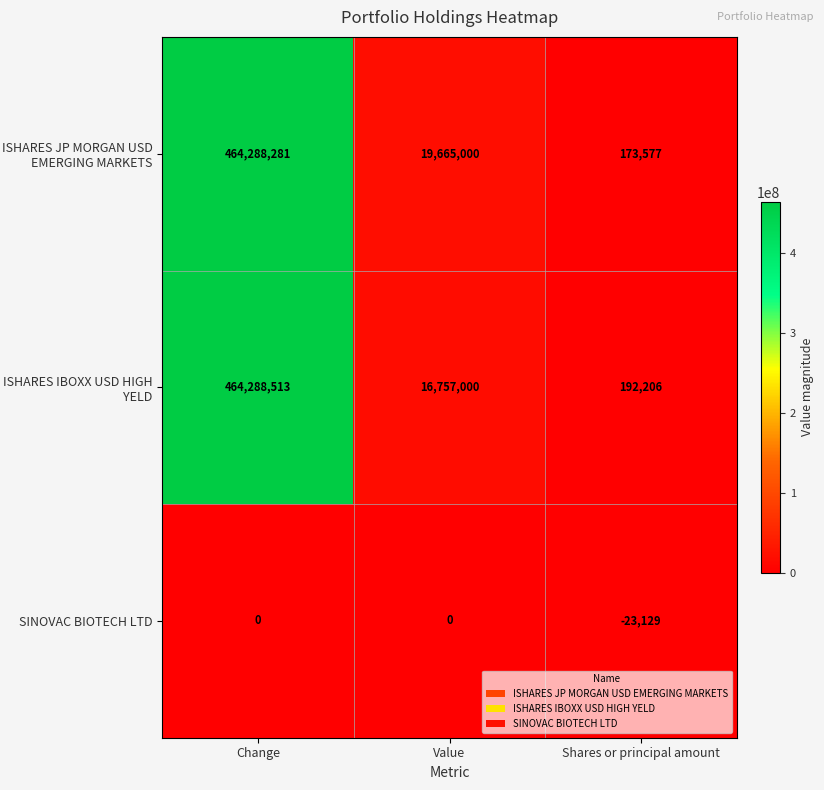

The value of SINOVAC BIOTECH LTD at Shares or principal amount is -23129. True or false?

True